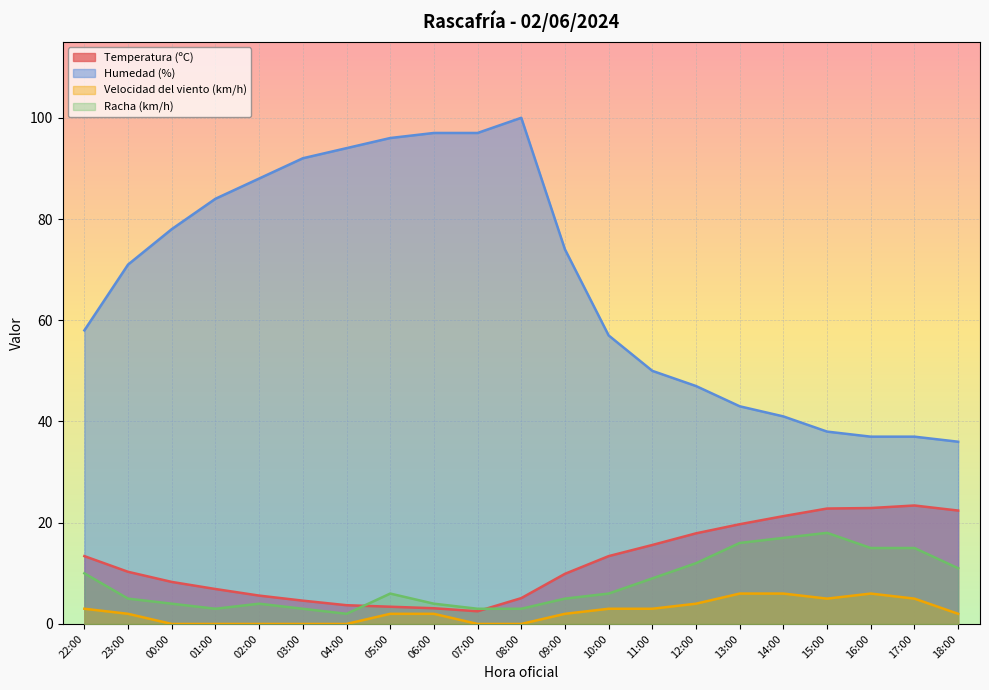

What is the difference between the Humedad (%) values at 23:00 and 11:00?

21.0